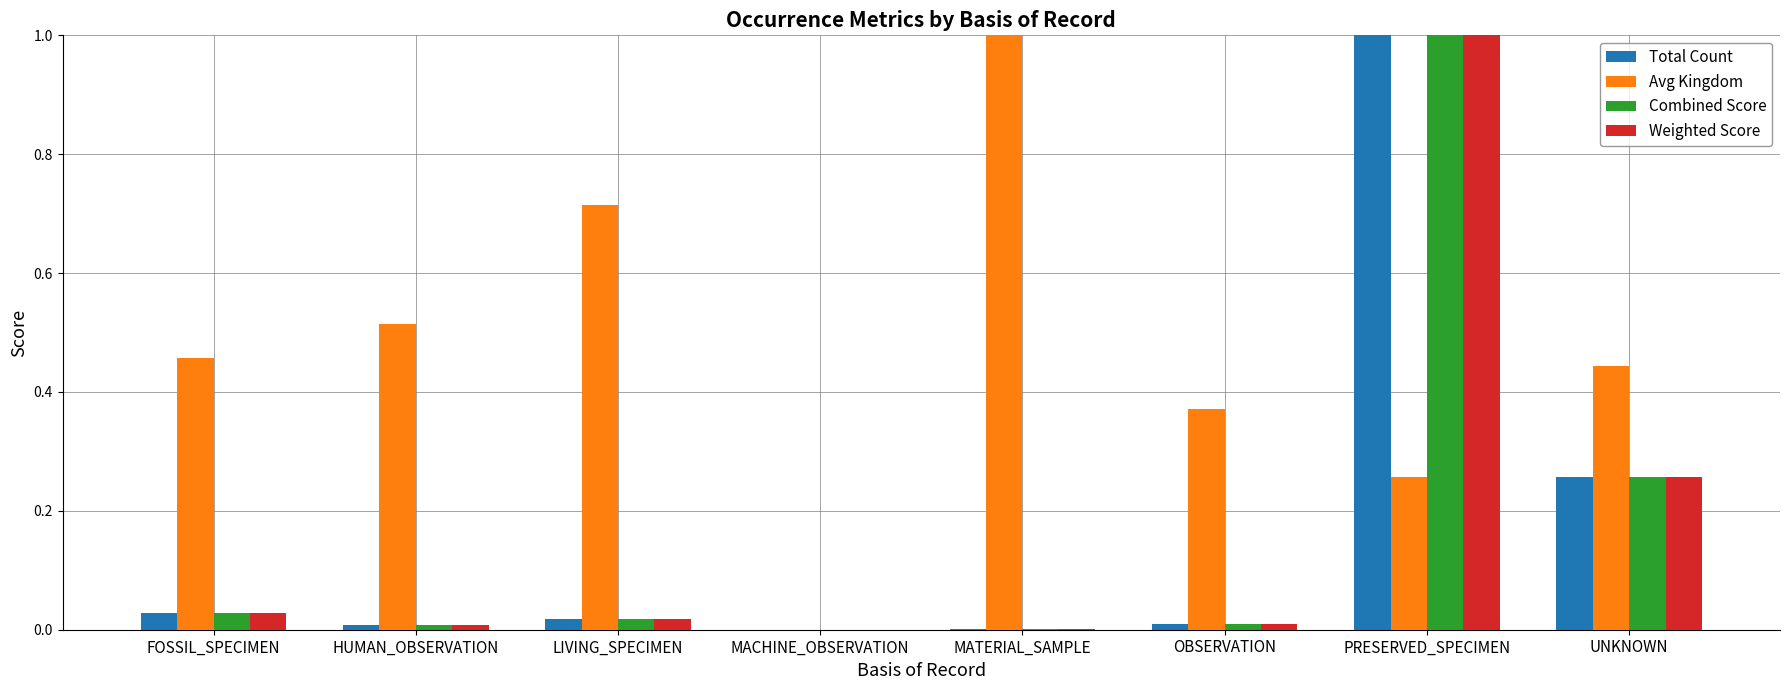

Does the chart contain stacked bars?

No